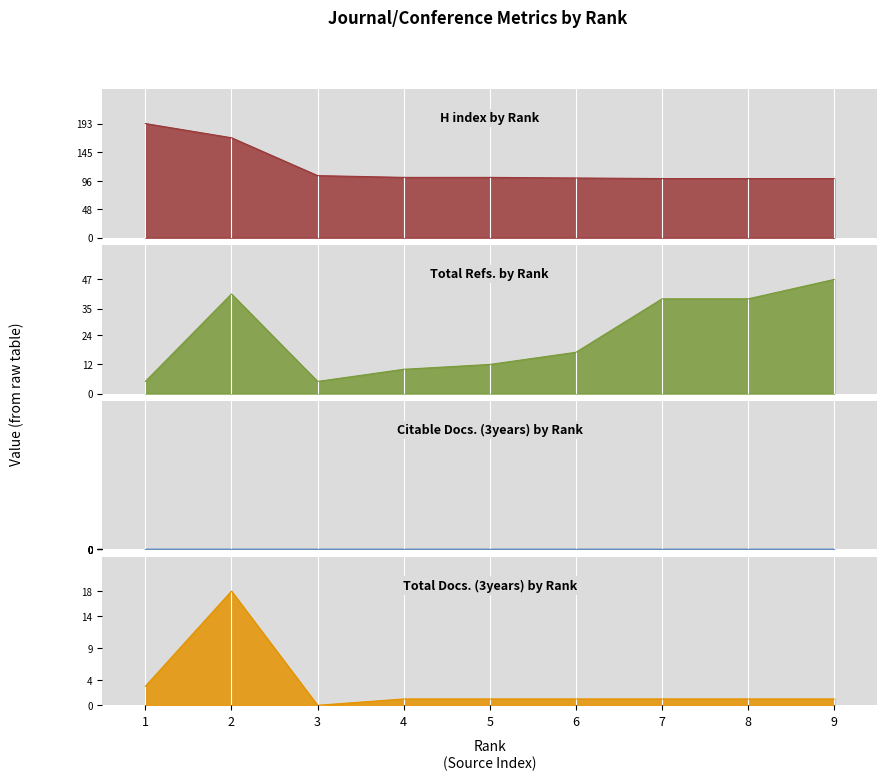

What is the maximum value for Citable Docs. (3years)?

18